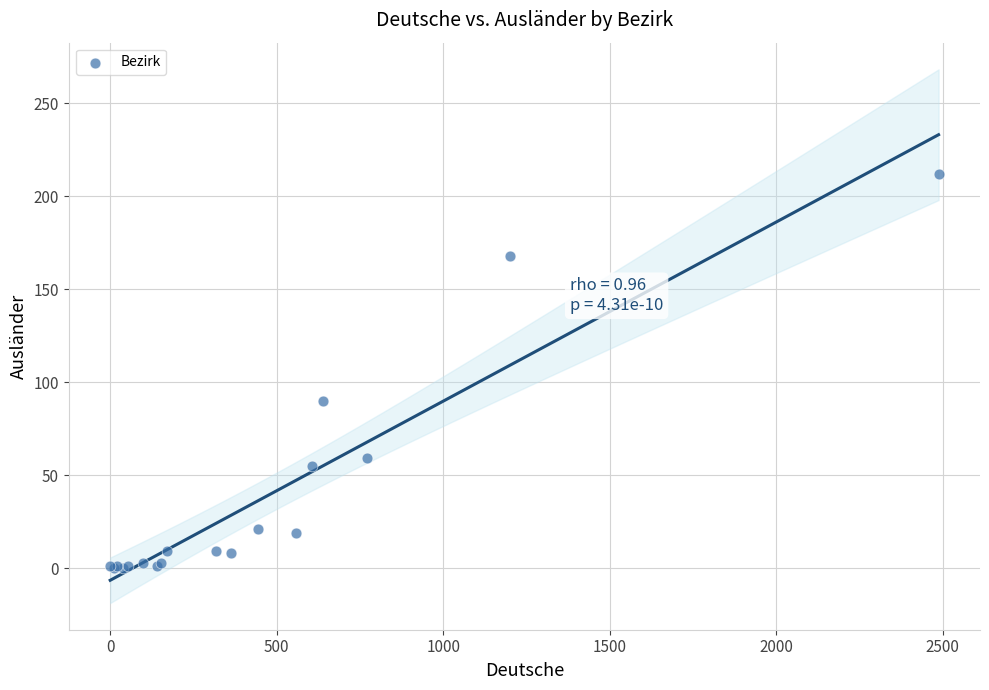

What Y value in the scatter plot is closest to 106?

90